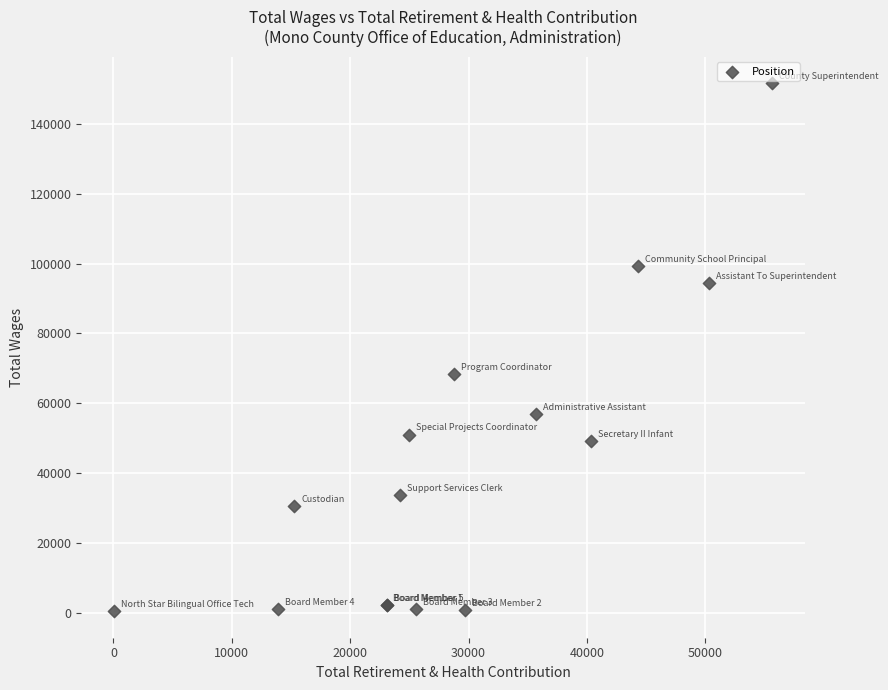

What Y value in the scatter plot is closest to 76021?

68398